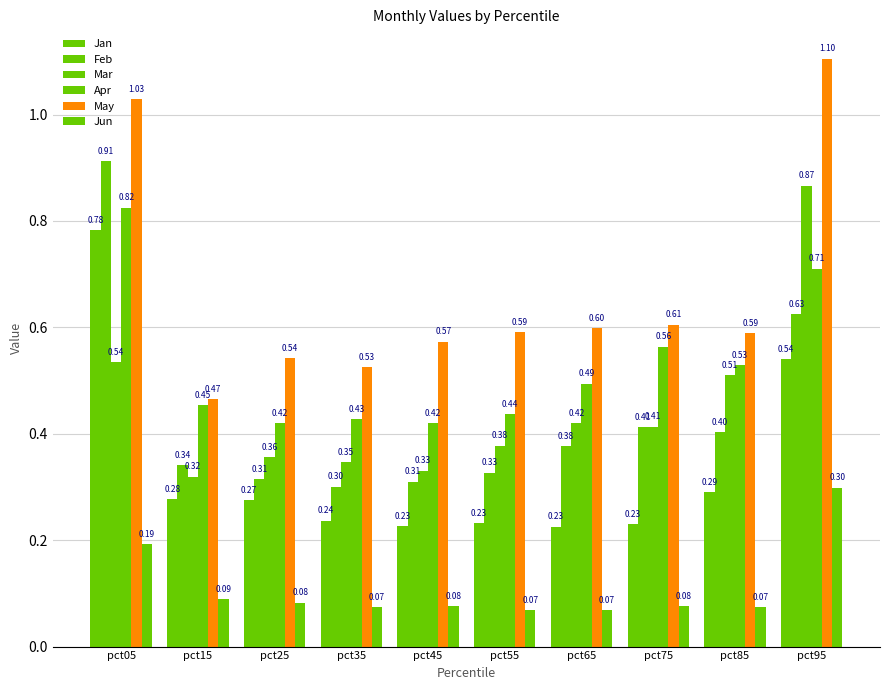

At pct95, list the series in order from largest to smallest.

May, Mar, Apr, Feb, Jan, Jun